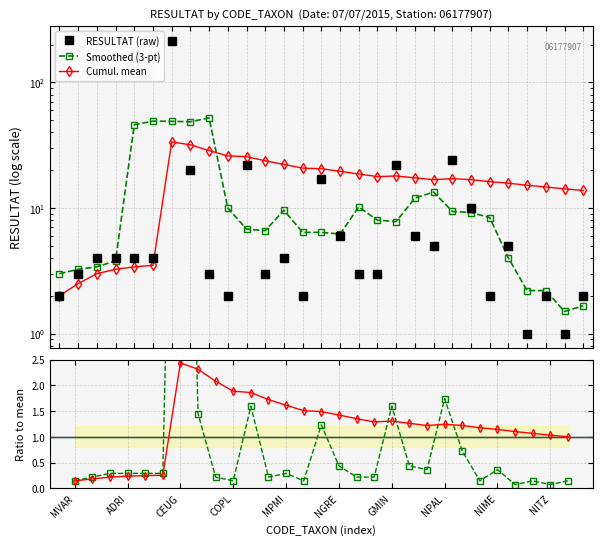

At how many categories does at least one series exceed 138?

1